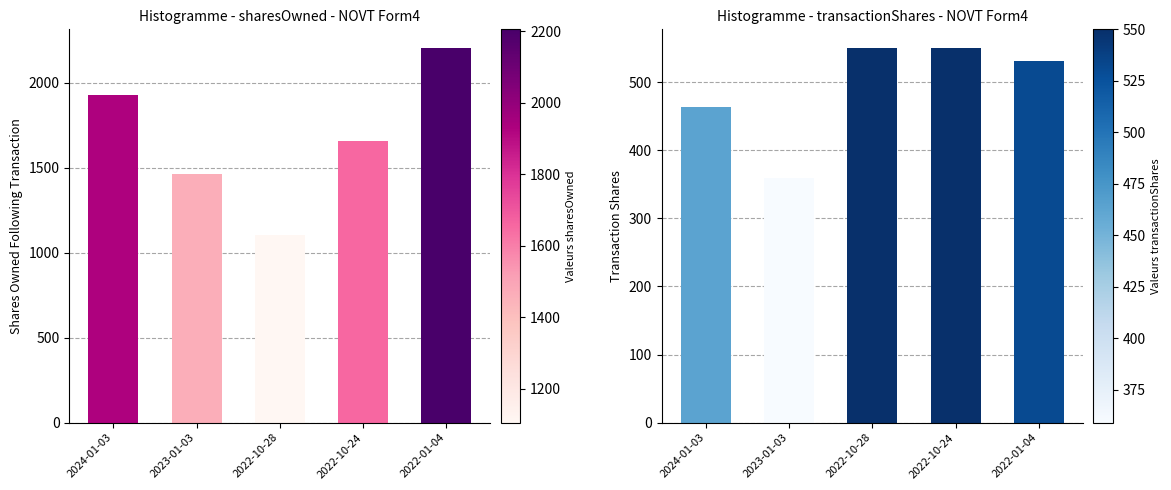

At which category is the sum across all series the highest?

2022-01-04